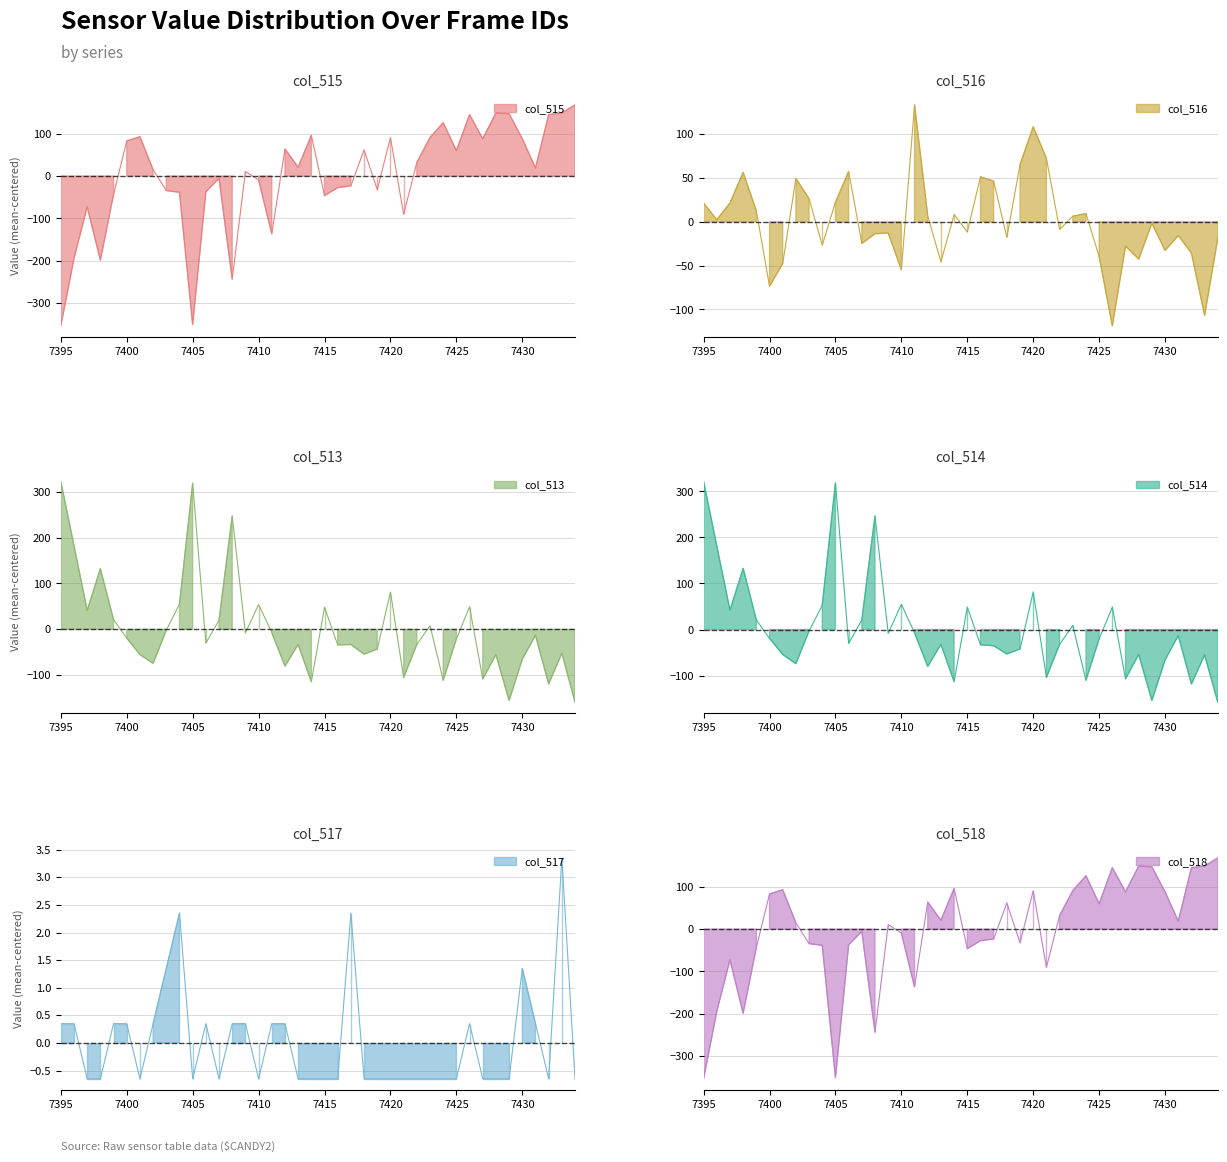

True or false: col_517 and col_513 intersect in this chart.

True